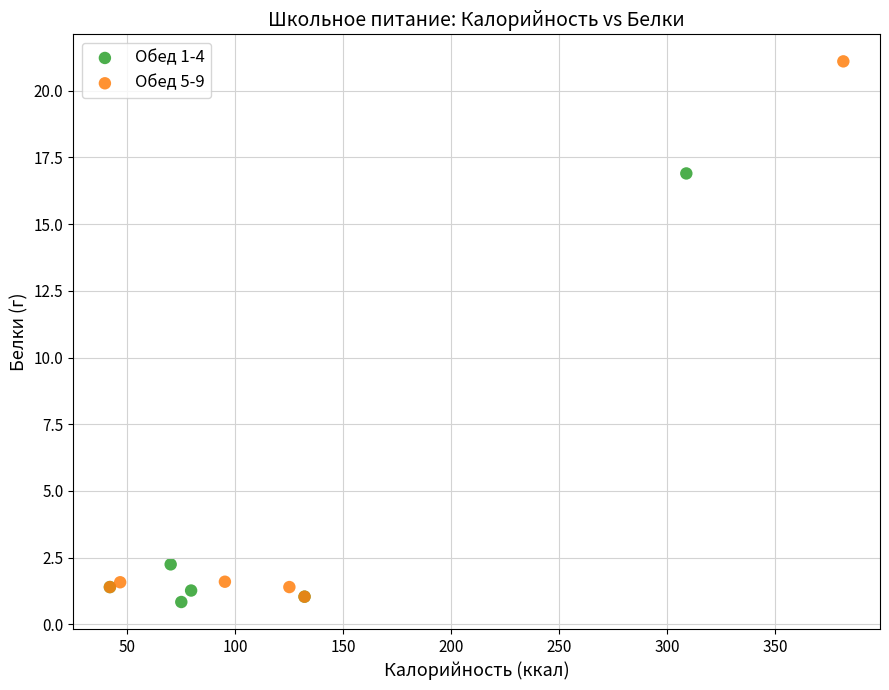

Which series contains the lowest Y value?

Обед 1-4